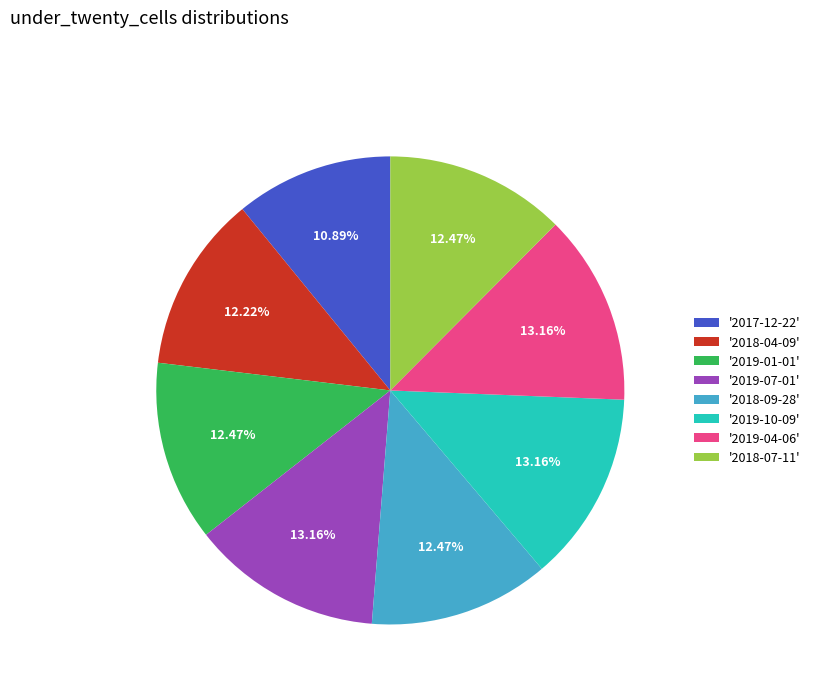

To the nearest percent, what is the average slice percentage?

12%